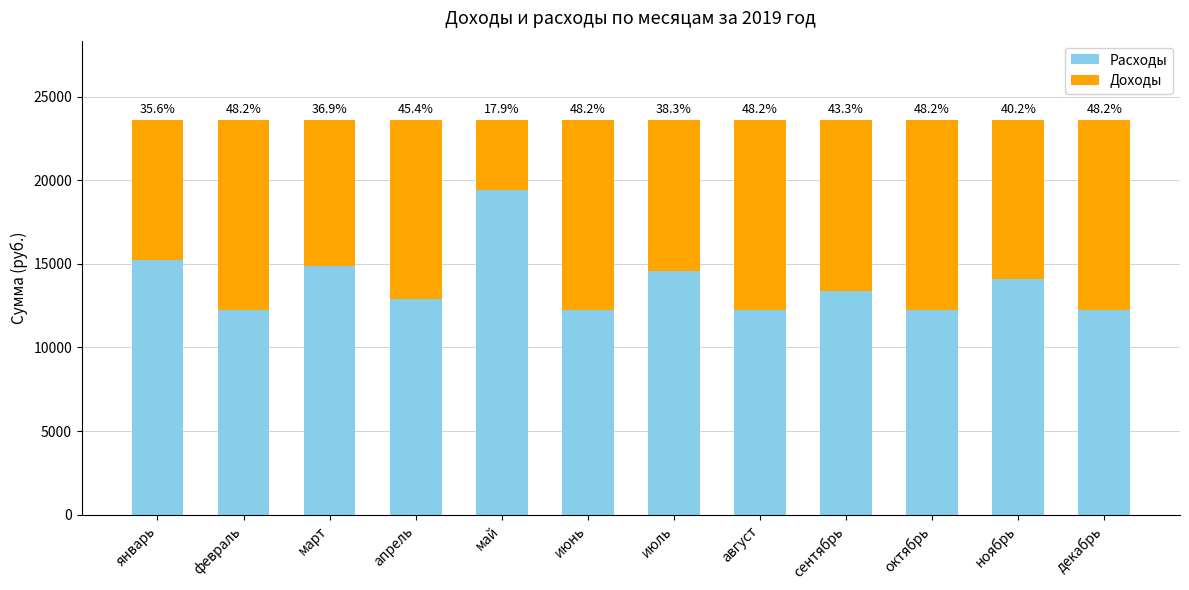

At which category is the sum across all series the highest?

январь